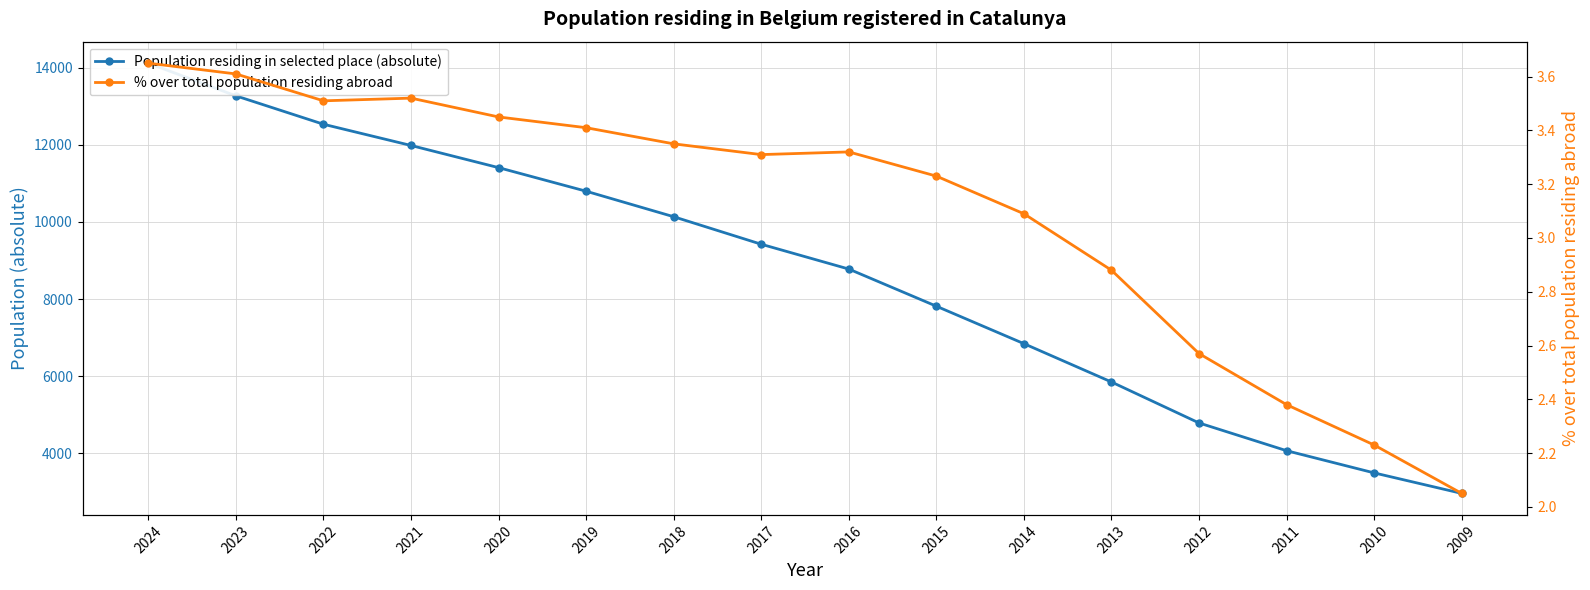

Does the chart have visible grid lines?

Yes